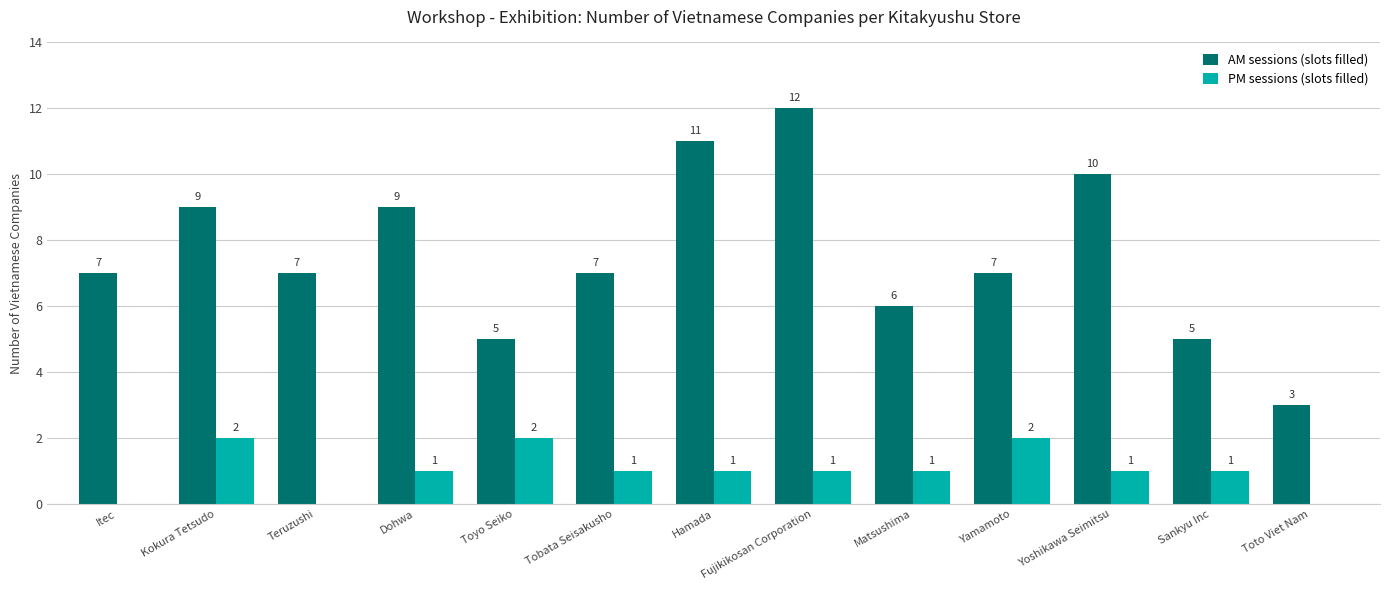

What is the maximum value shown in the chart?

12